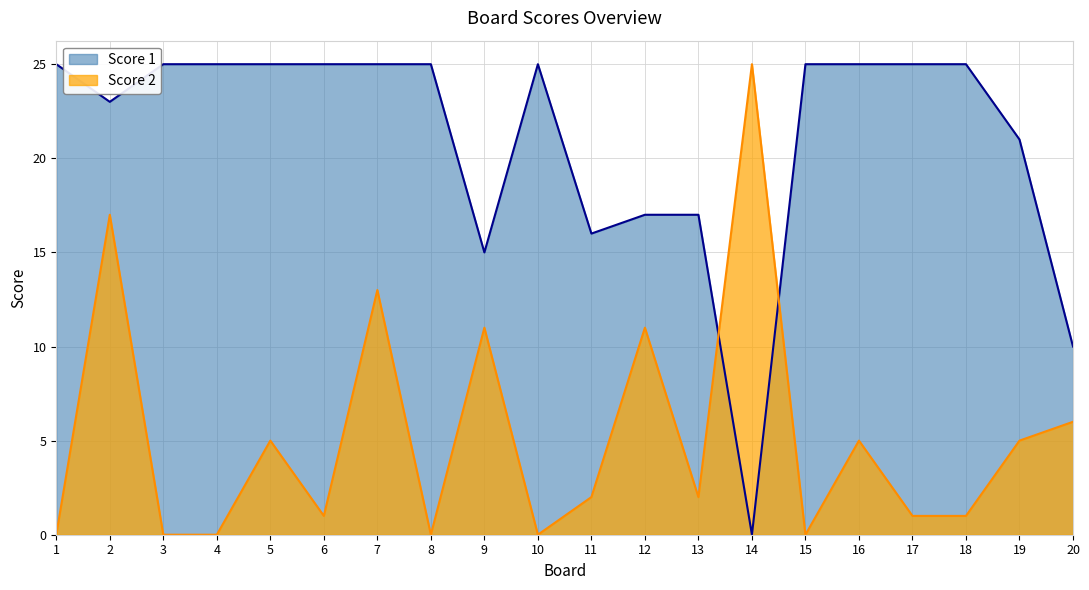

How many lines are shown in the chart?

2